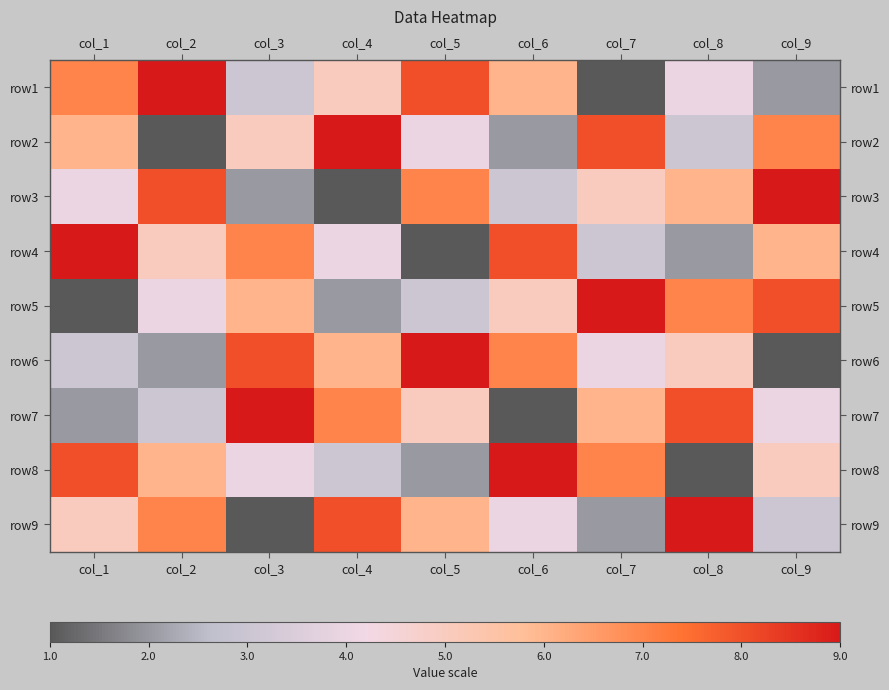

How many distinct data groups are displayed?

9